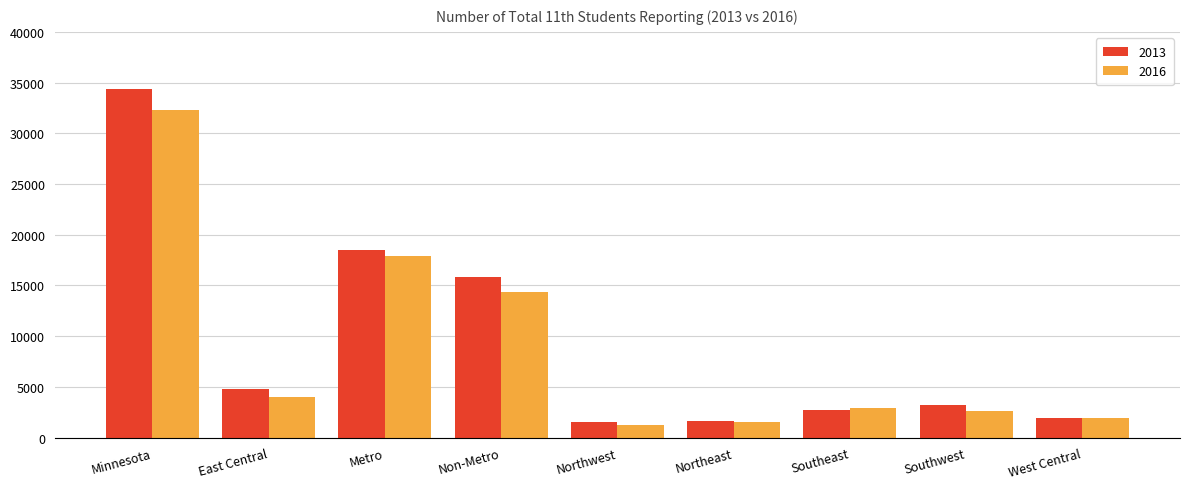

Which series has the widest spread of values?

2013